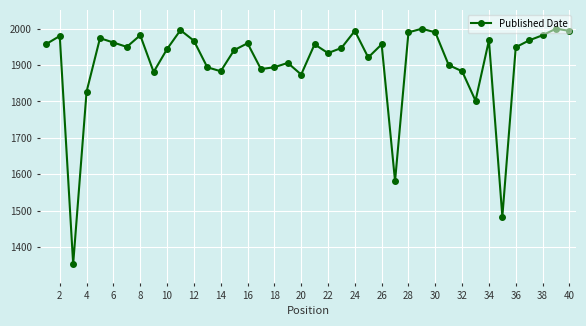

What is the value of the 22nd point from the left?

1933